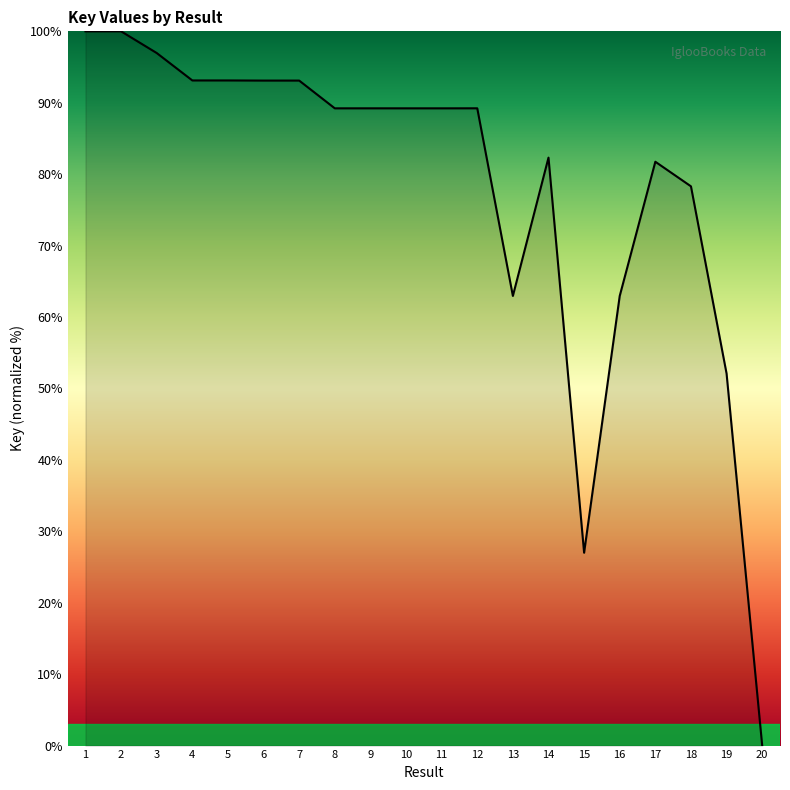

Which category has the lowest value across all series?

20